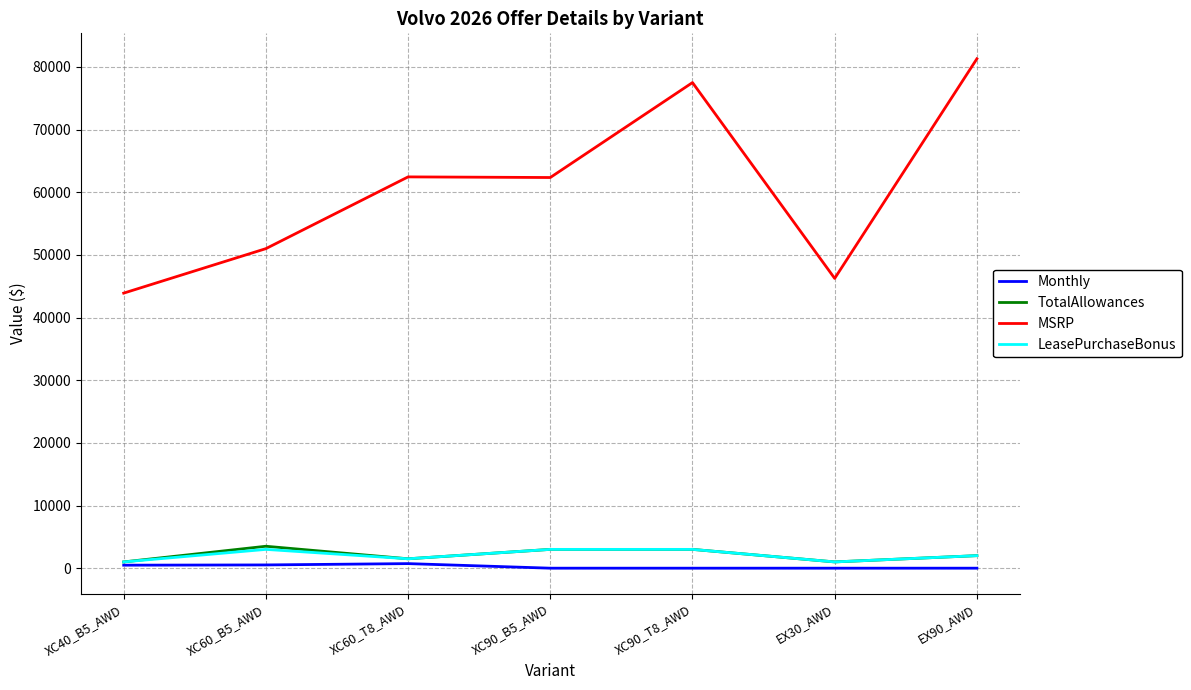

At which category does the chart reach its peak across all series?

EX90_AWD